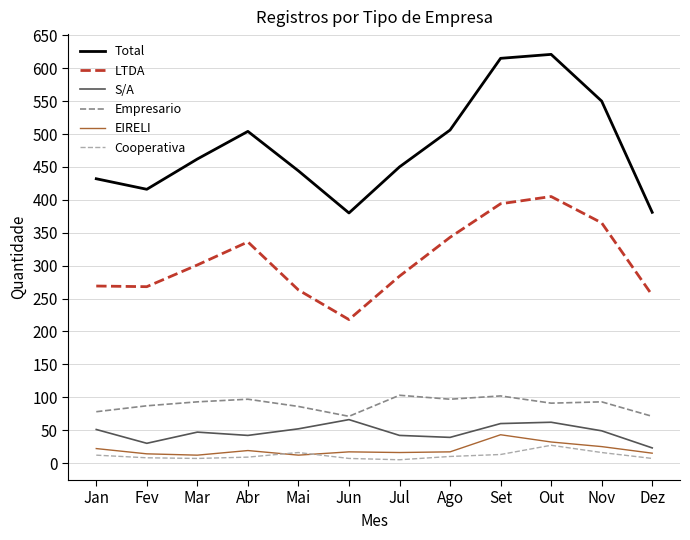

Count the number of categories in the chart.

12